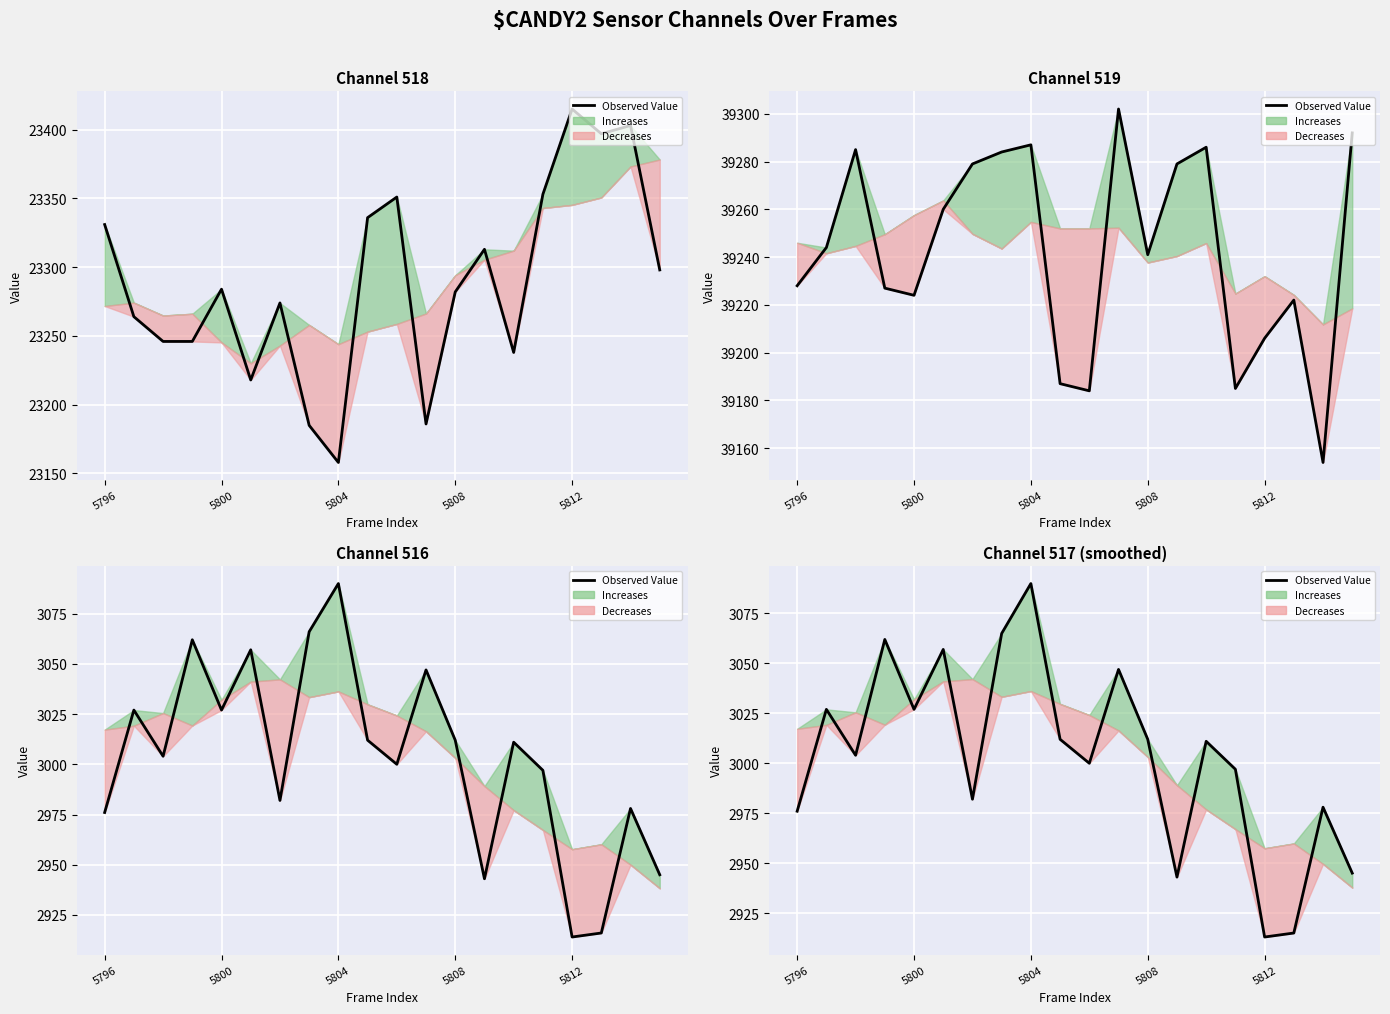

What is the change in value from 5808 to 18?

-84